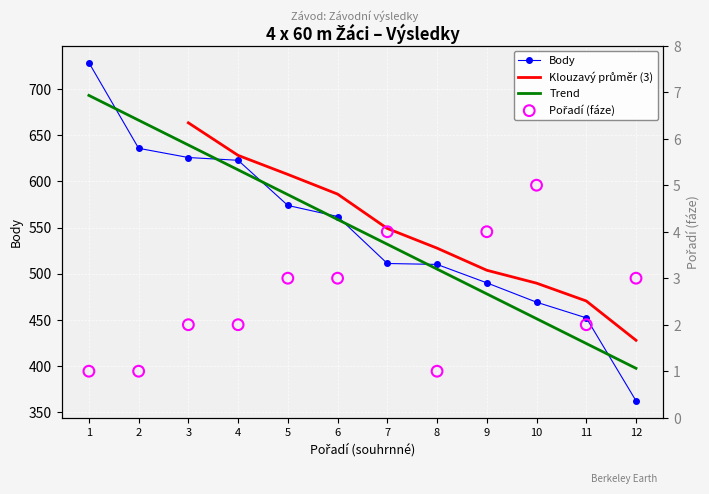

Which series has the largest total across all categories?

Body